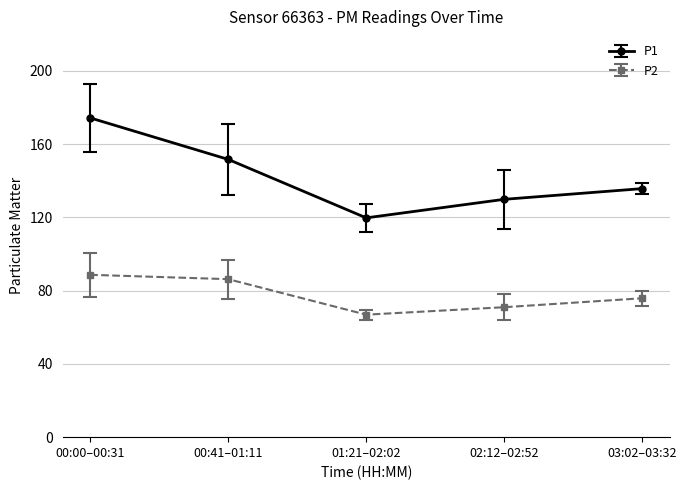

Rank the series by their maximum value, from highest to lowest.

P1, P2